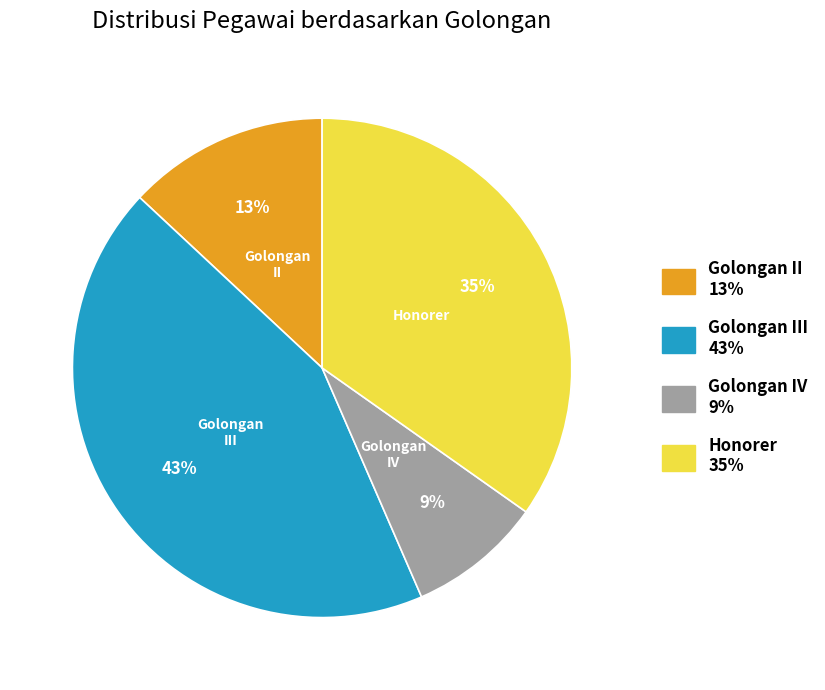

Is there a majority slice in this chart?

No